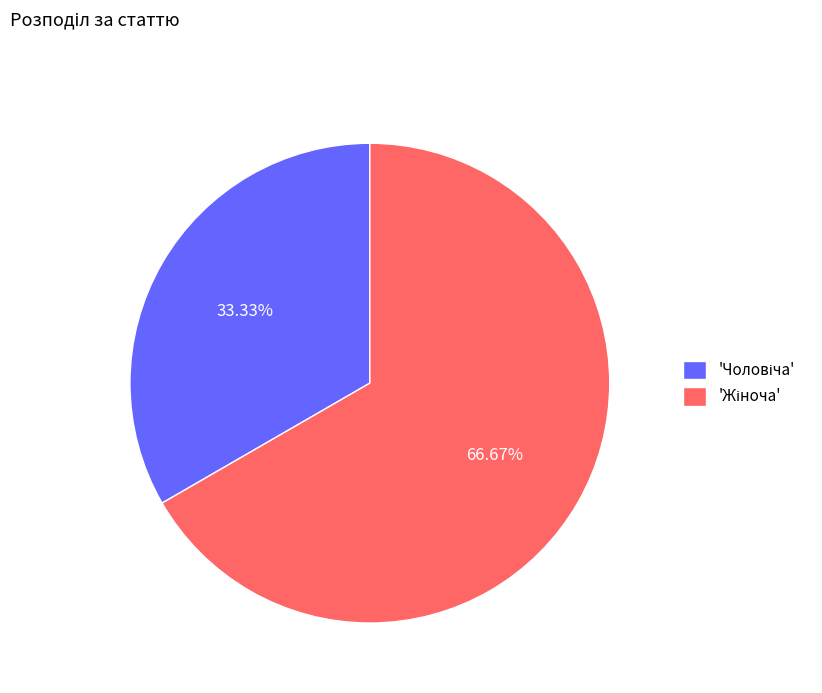

Is there any slice that represents more than half of the pie?

Yes